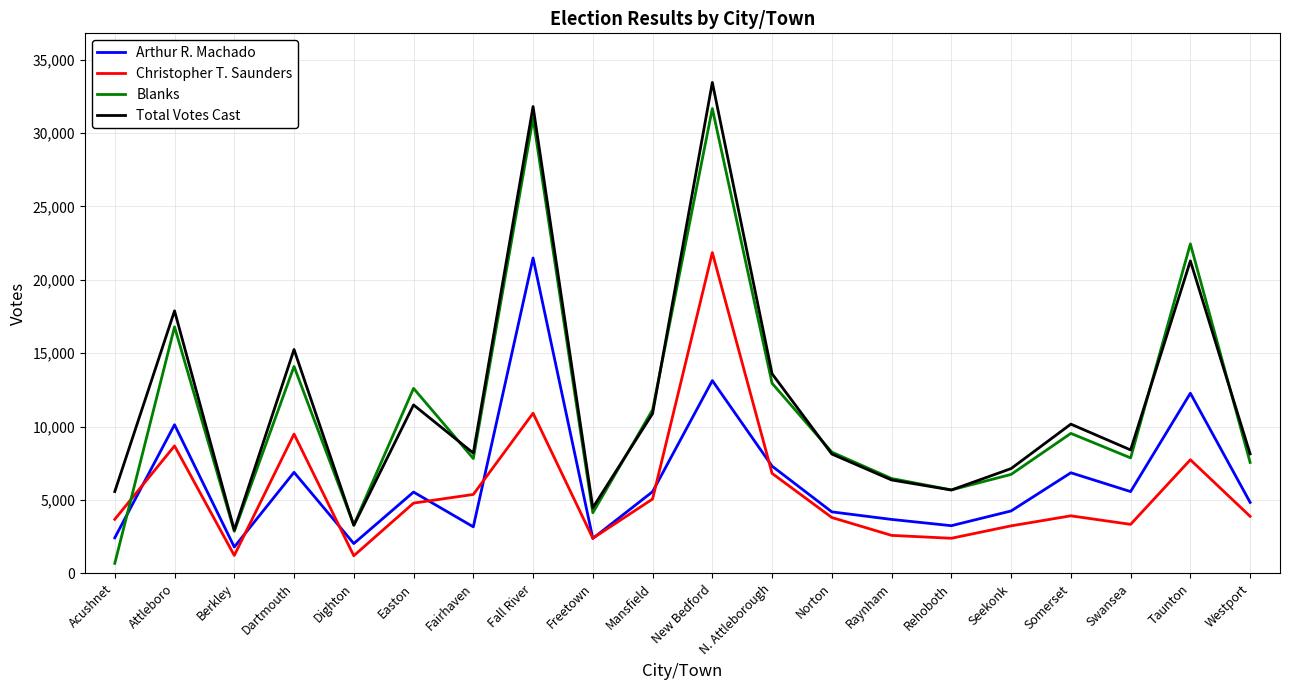

The Christopher T. Saunders series shows 948 at Freetown. True or false?

False